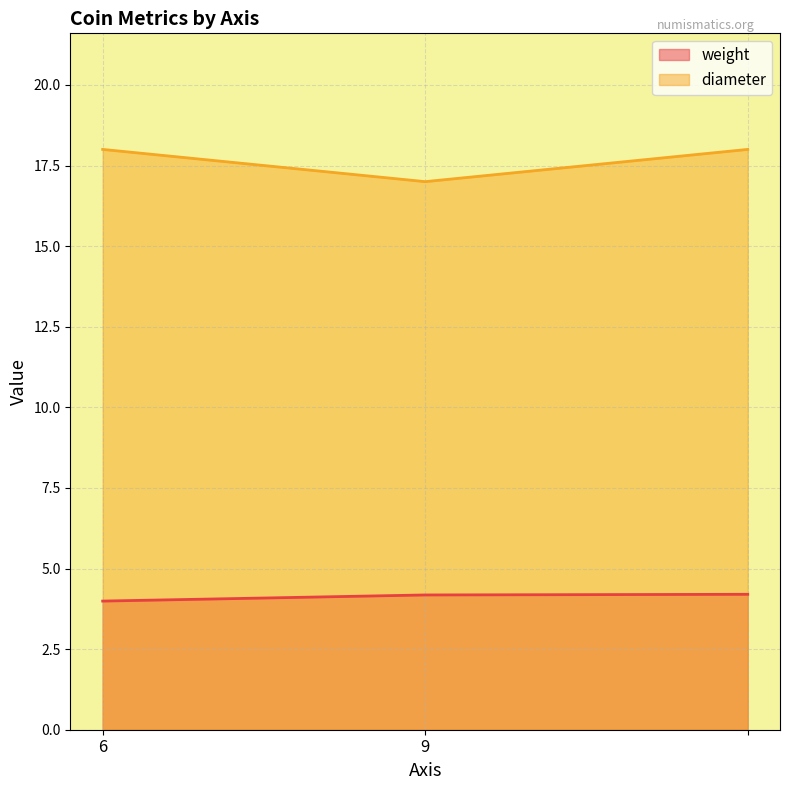

Which category has the lowest value across all series?

6